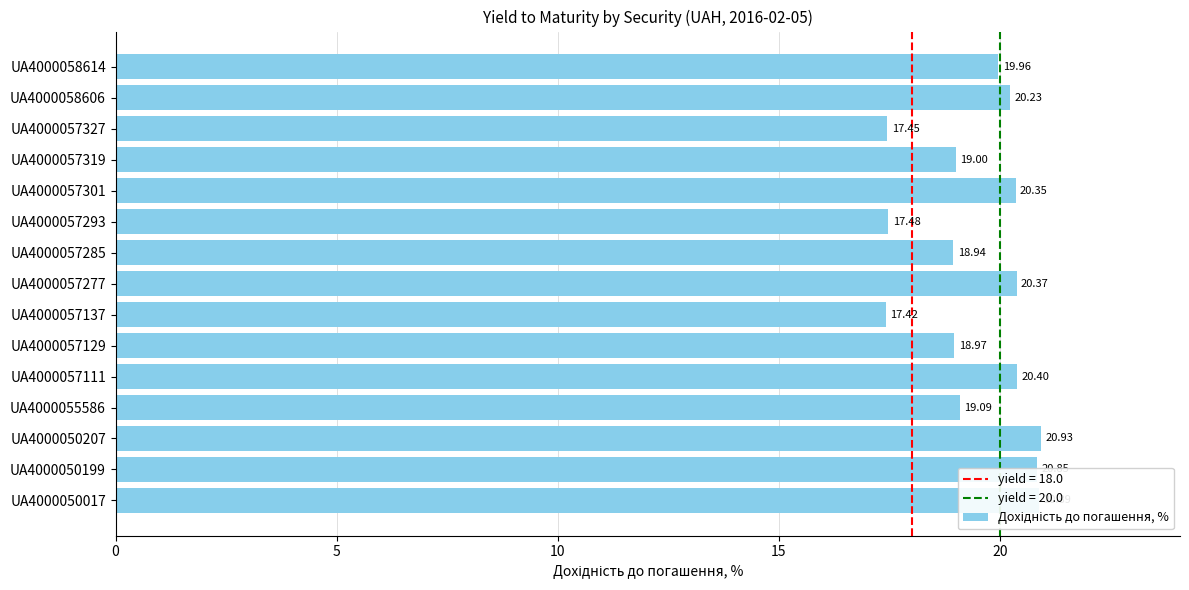

Rank the categories by value from lowest to highest.

UA4000057137, UA4000057327, UA4000057293, UA4000057285, UA4000057129, UA4000057319, UA4000055586, UA4000058614, UA4000058606, UA4000057301, UA4000057277, UA4000057111, UA4000050199, UA4000050017, UA4000050207